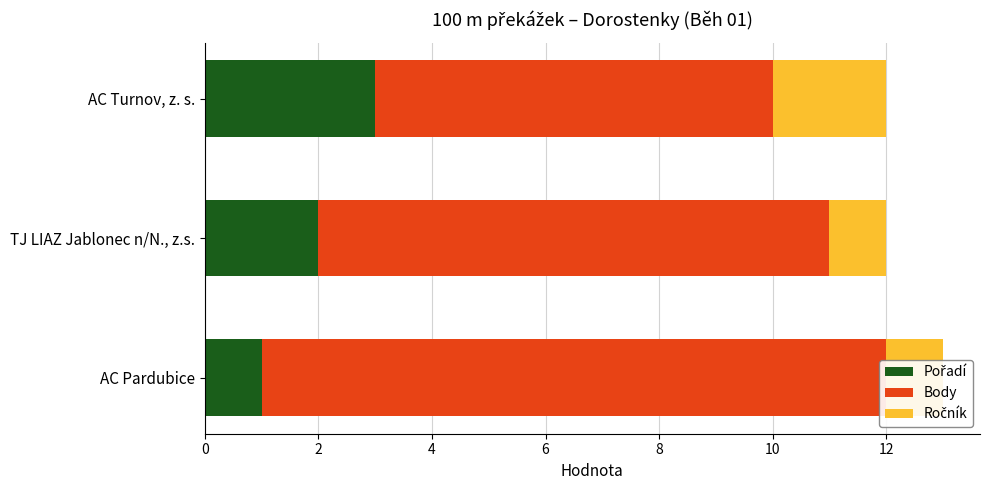

Between 0 and 4, which series saw the biggest shift?

Body